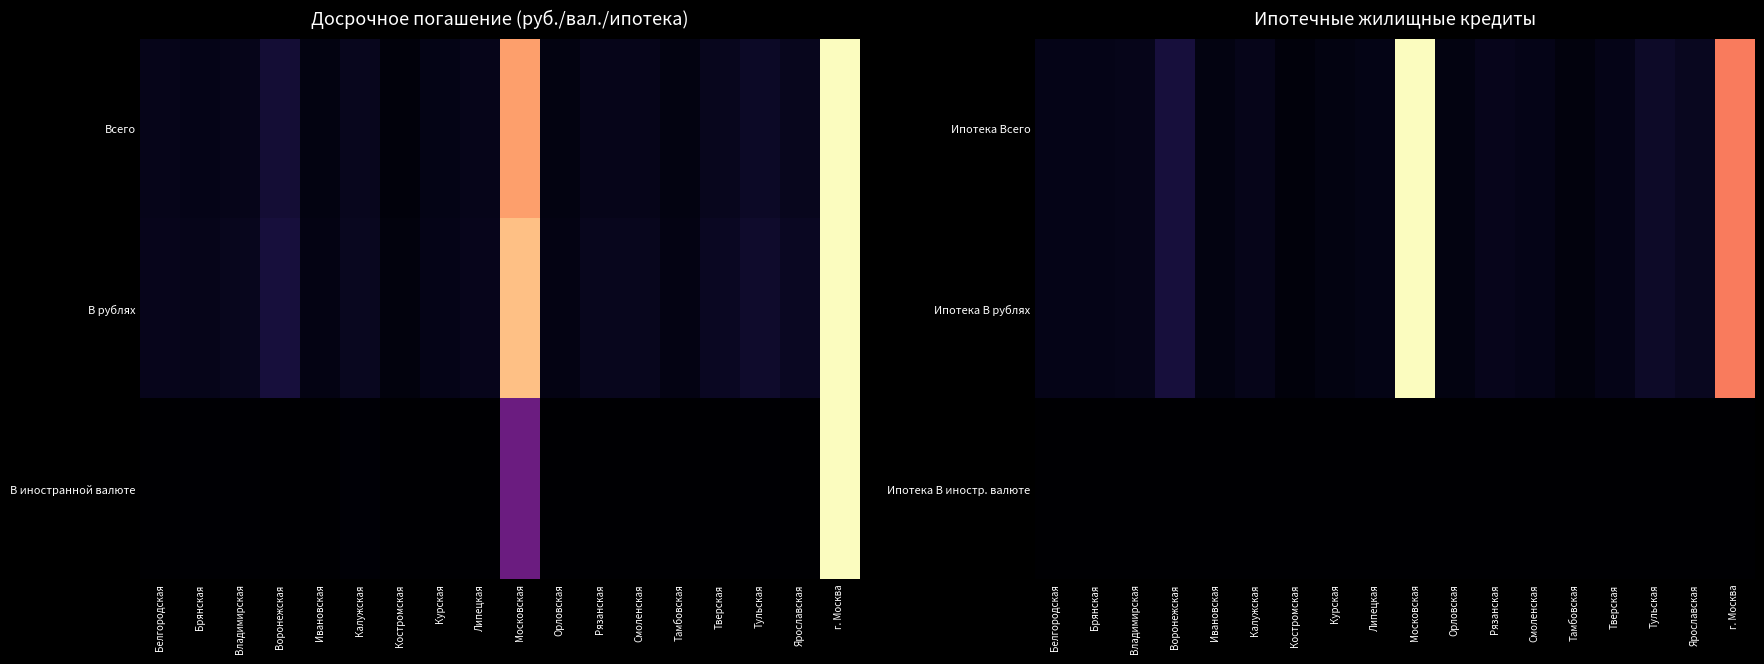

What is the difference between the maximum and minimum values in the Ипотека Всего series?

1.0